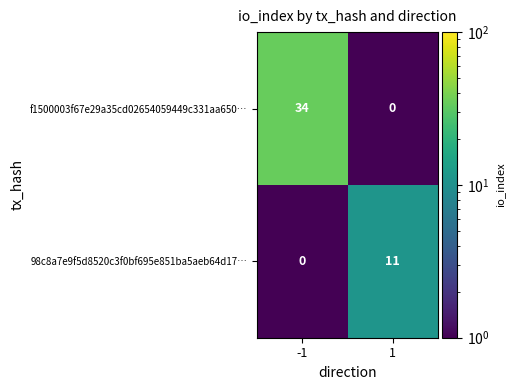

True or false: f1500003f67e29a35cd02654059449c331aa650… has a value of 34 at -1.

True